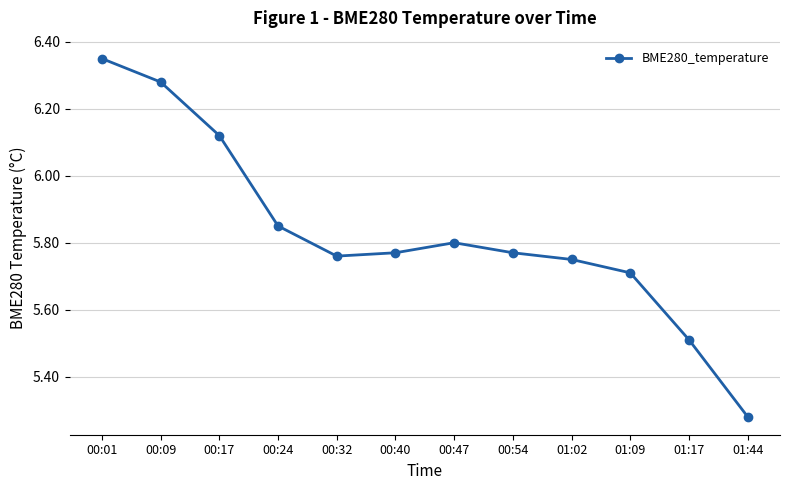

Approximately how many times larger is the value at 00:32 compared to 01:44?

1.1